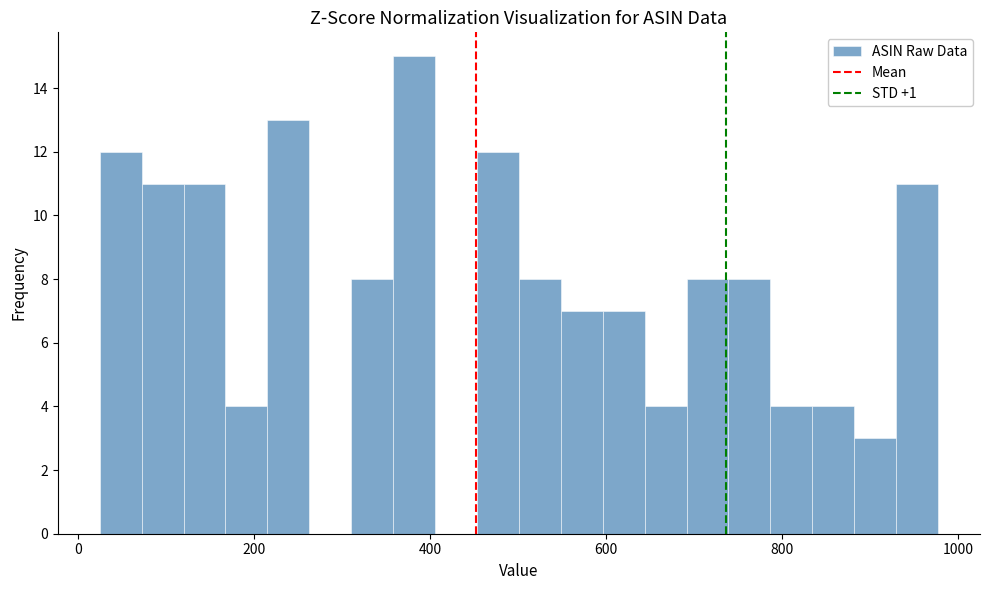

Read against the x-axis, roughly where is the centre of the tallest bar?

380